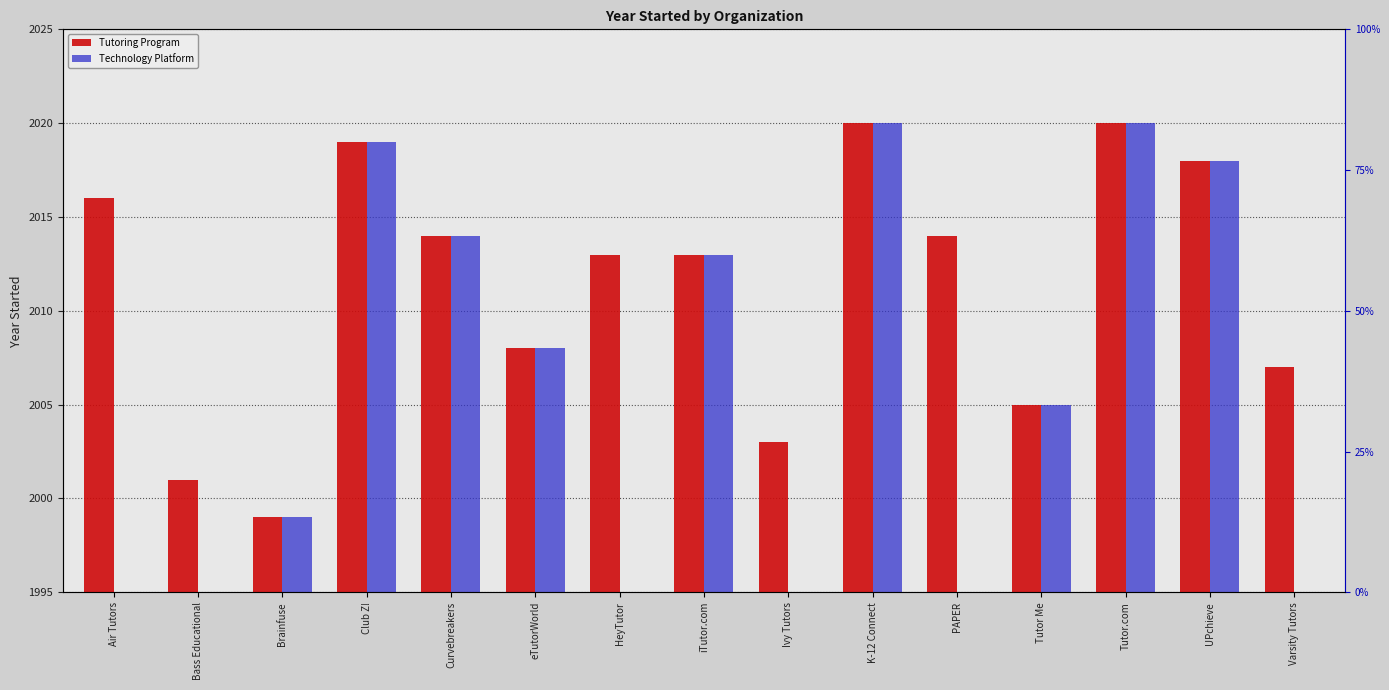

Where is Tutoring Program nearest to the value 2009?

eTutorWorld